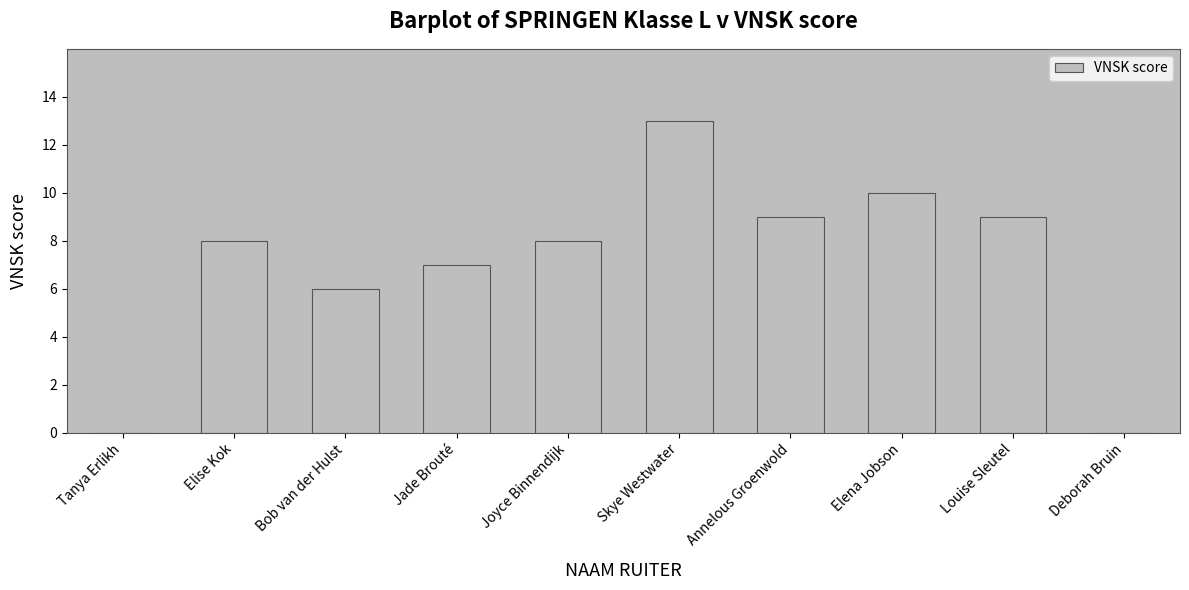

The chart shows a value of 9 at Annelous Groenwold. True or false?

True